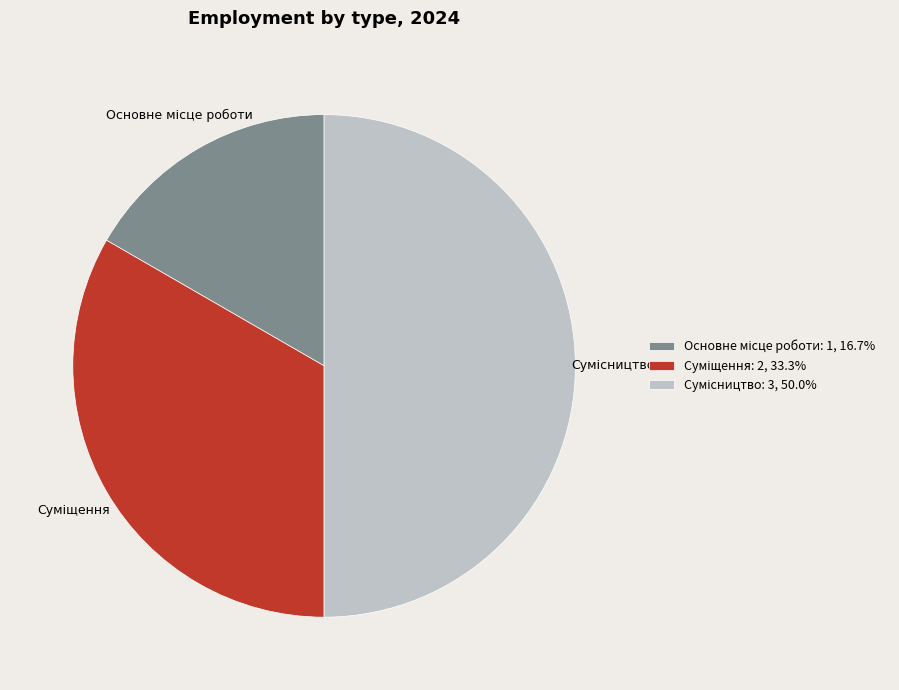

To the nearest percent, what percentage of the pie is Суміщення?

33%